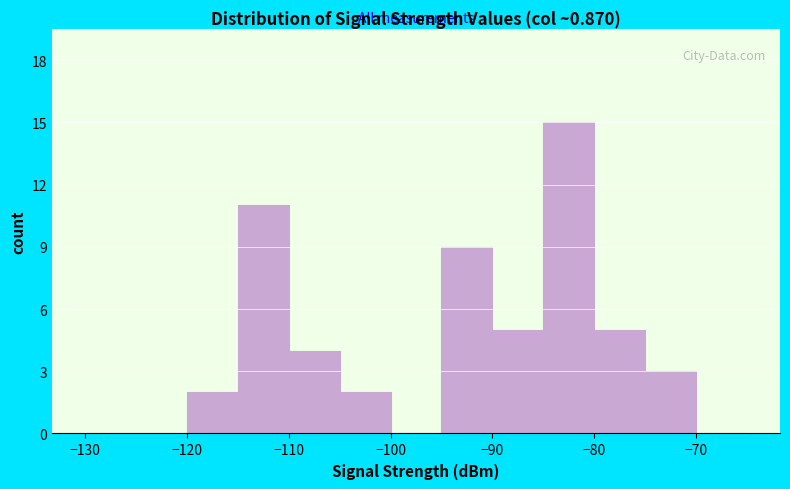

Over which range of the x-axis is the bar tallest?

-85 to -80